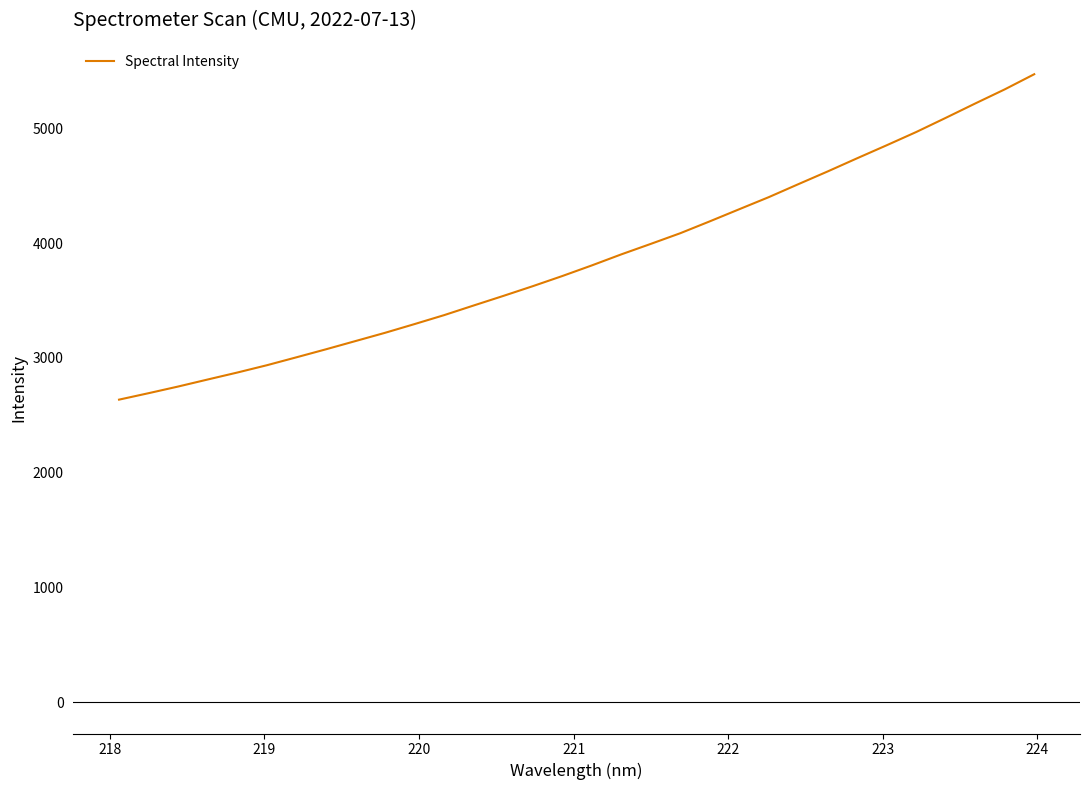

What is the maximum value shown in the chart?

5472.1